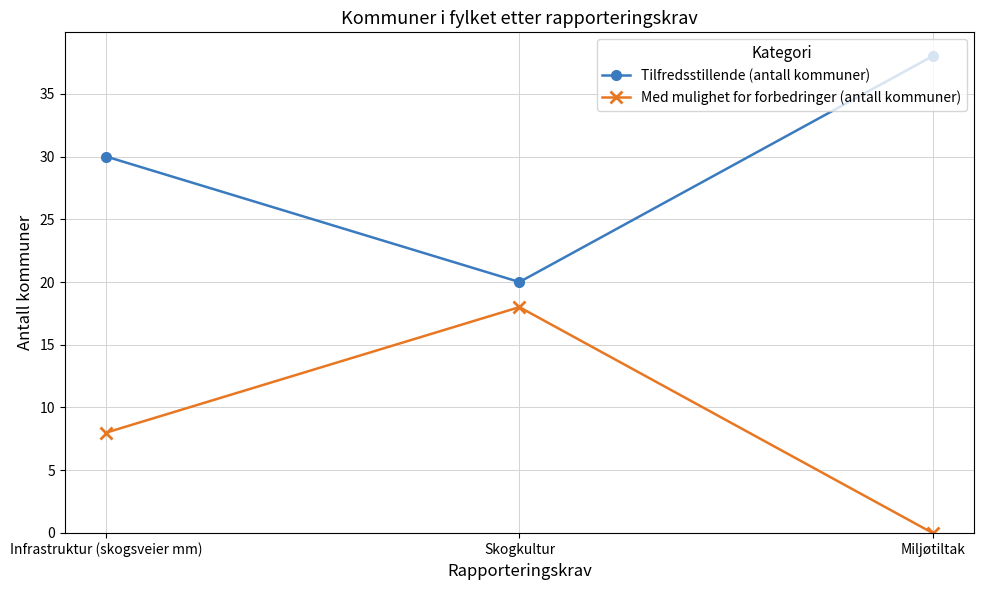

Which category has the lowest value across all series?

Miljøtiltak